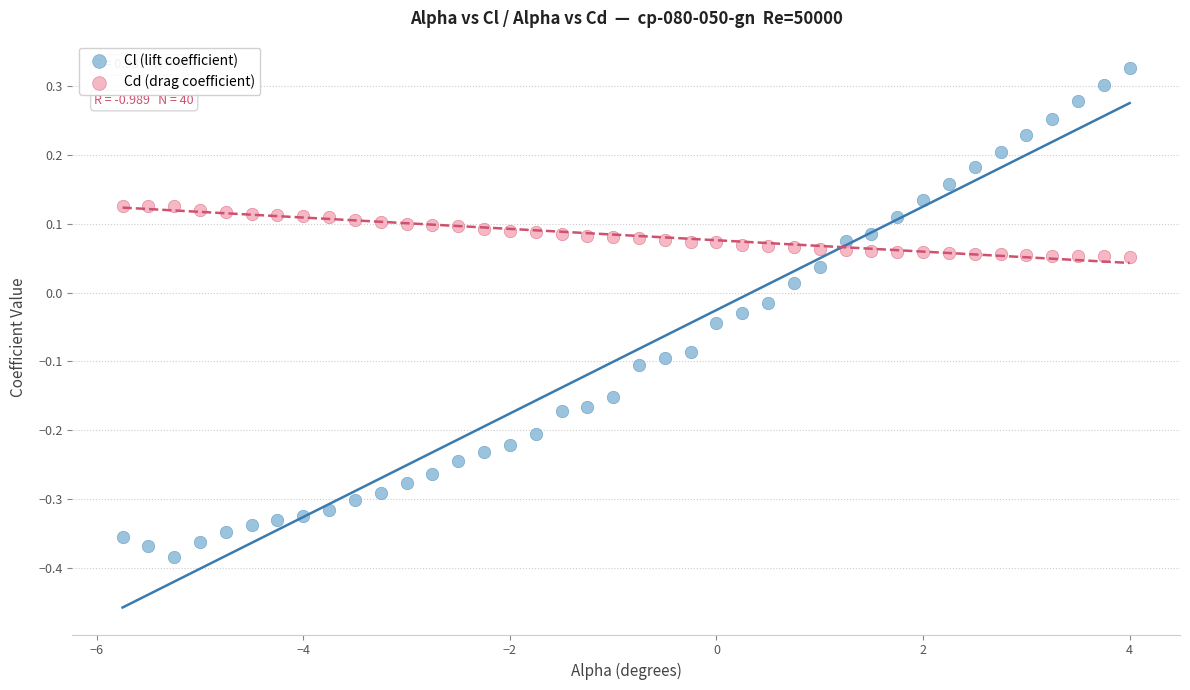

What is the X range (max minus min) for the scatter plot?

9.8